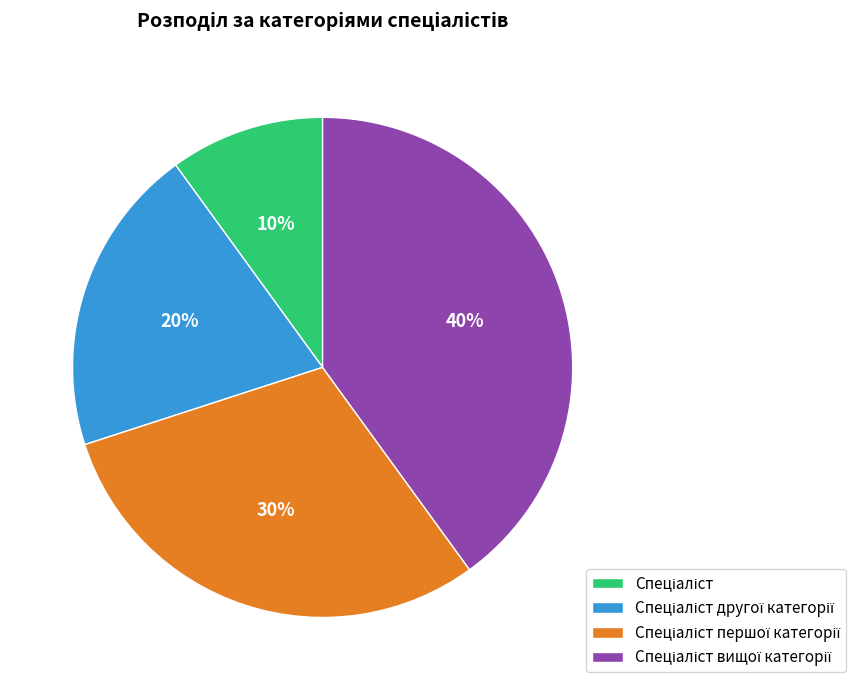

Count the number of slices in the pie.

4